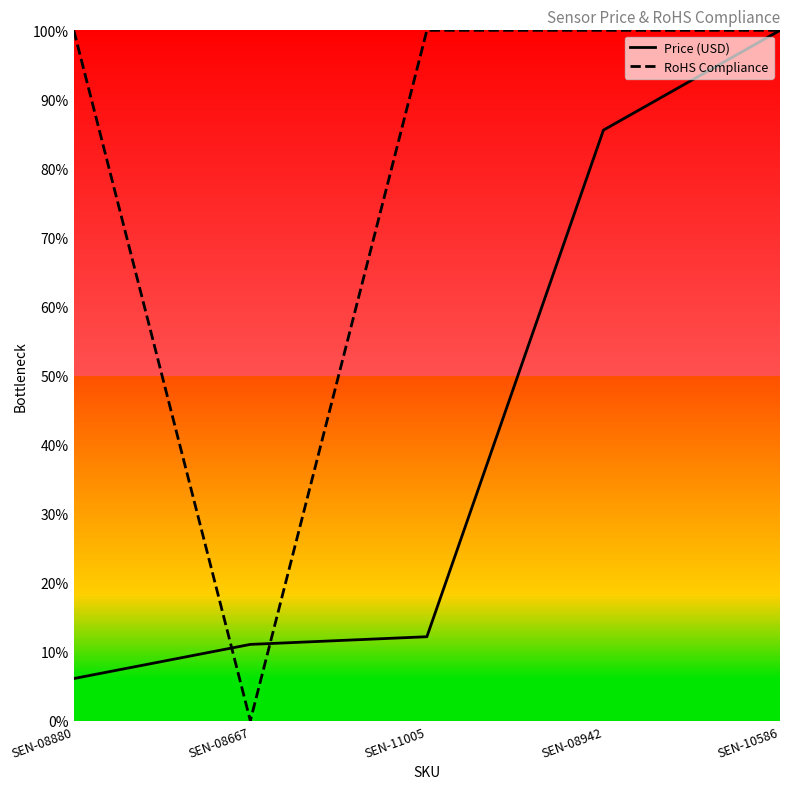

What is the total value across all series at SEN-10586?

200.0